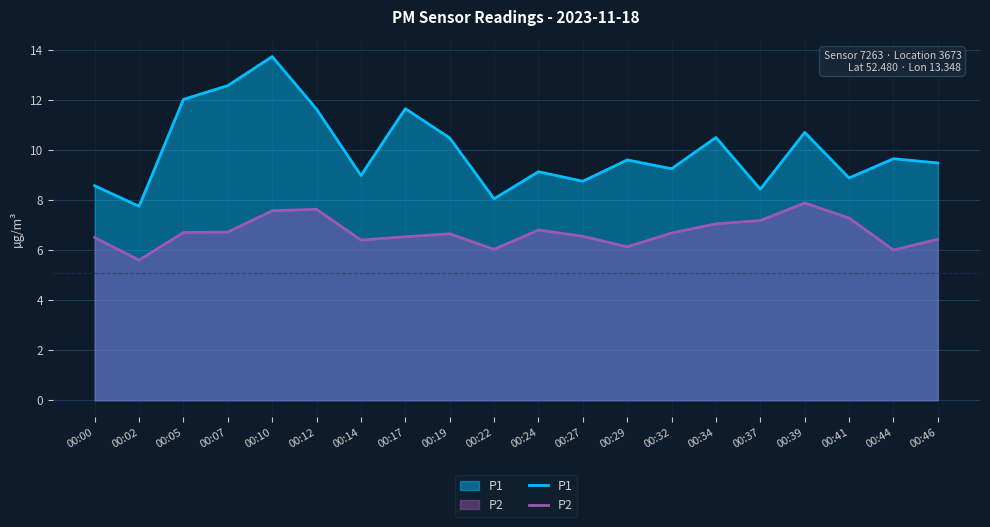

What is the difference between the P1 values at 00:00 and 00:24?

0.6